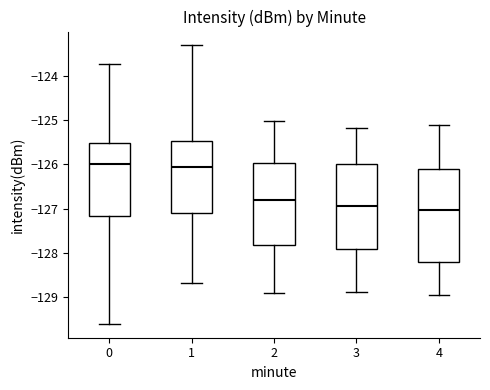

Reading left to right, read every box against the y-axis: the position of its median line, the range the box covers, and the ends of its whiskers. The values are not printed on the chart, so give them approximately, as read against the axis.

0: median -126.0, box -127.2 to -125.5, whiskers -129.6 to -123.7
1: median -126.1, box -127.1 to -125.5, whiskers -128.7 to -123.3
2: median -126.8, box -127.8 to -126.0, whiskers -128.9 to -125.0
3: median -126.9, box -127.9 to -126.0, whiskers -128.9 to -125.2
4: median -127.0, box -128.2 to -126.1, whiskers -128.9 to -125.1